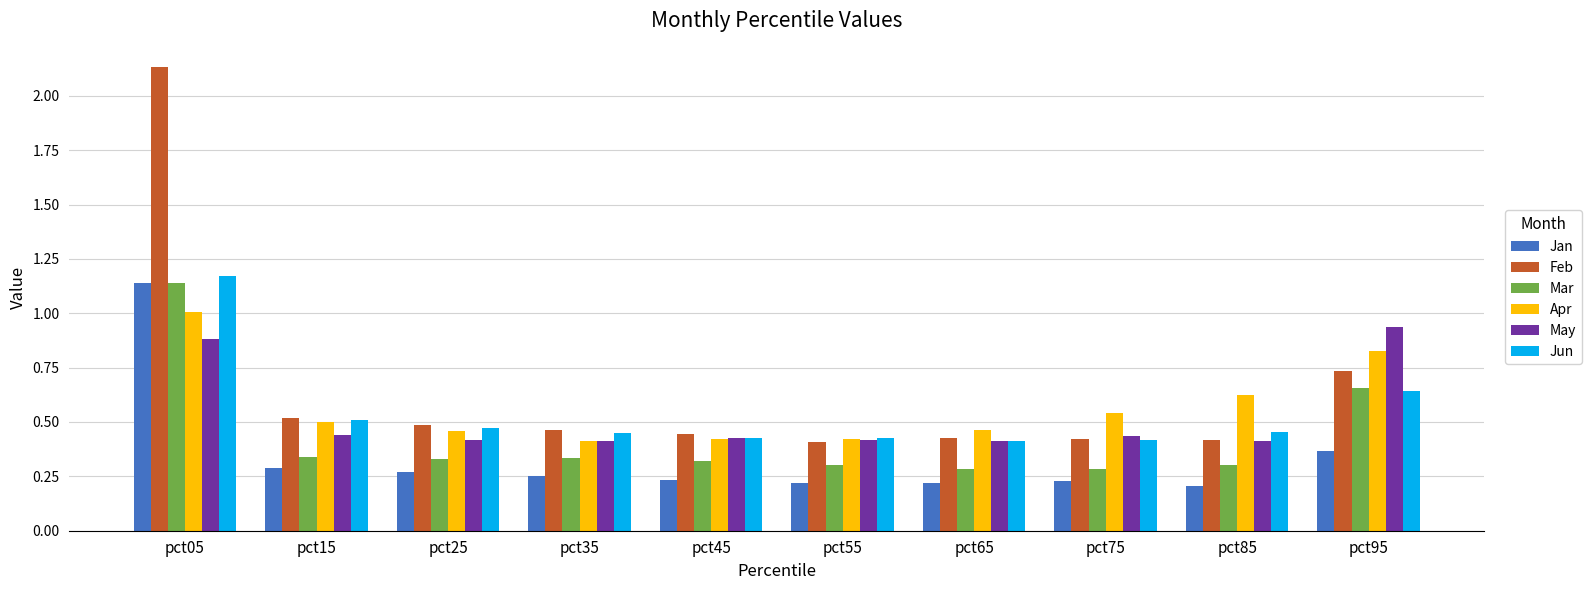

What is the total value across all series at pct65?

2.2